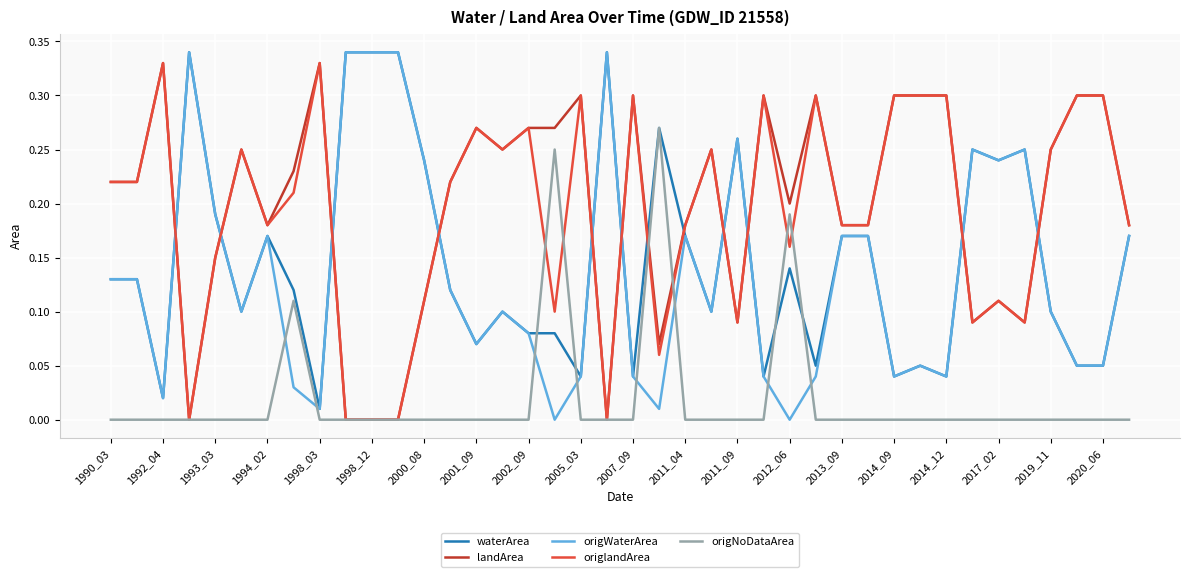

True or false: landArea and waterArea intersect in this chart.

True